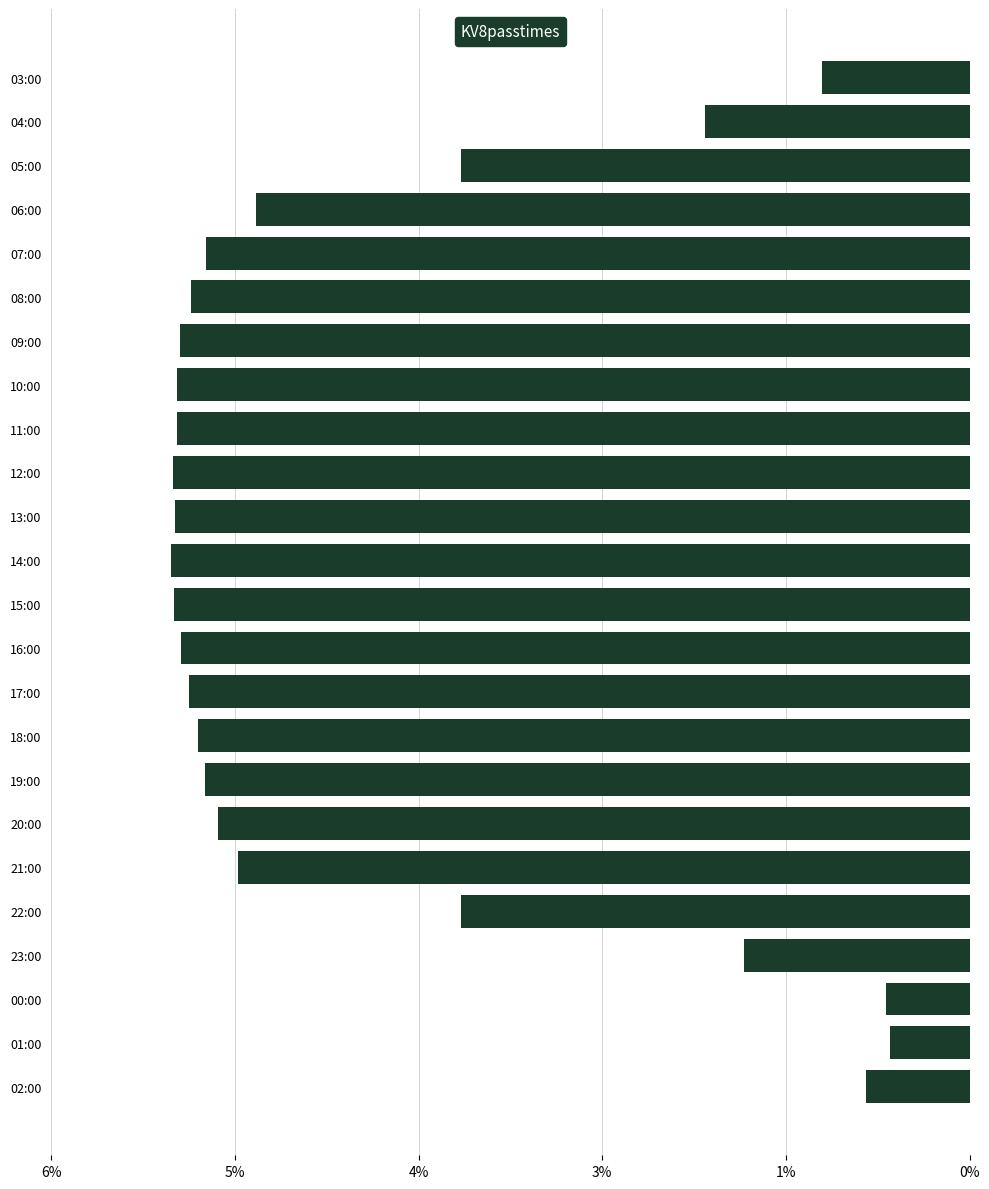

Does the chart contain any negative values?

No